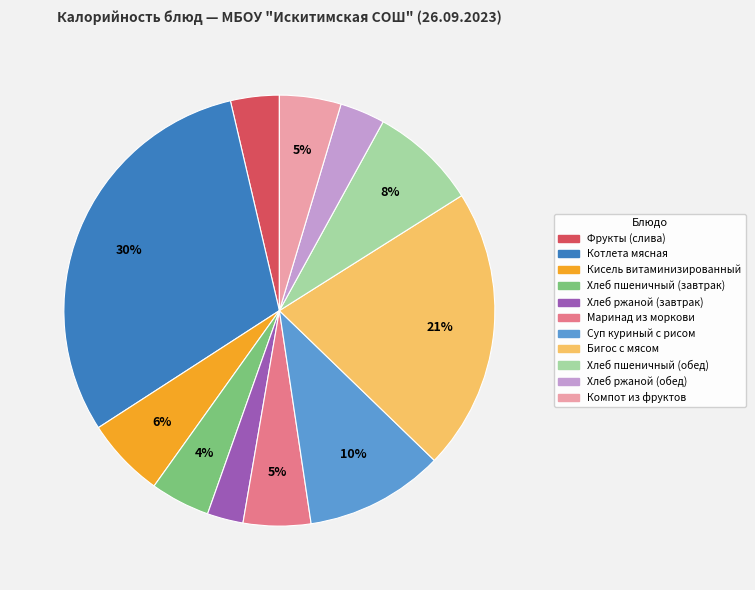

Approximately how many times larger is the value at Фрукты (слива) compared to Котлета мясная?

0.1